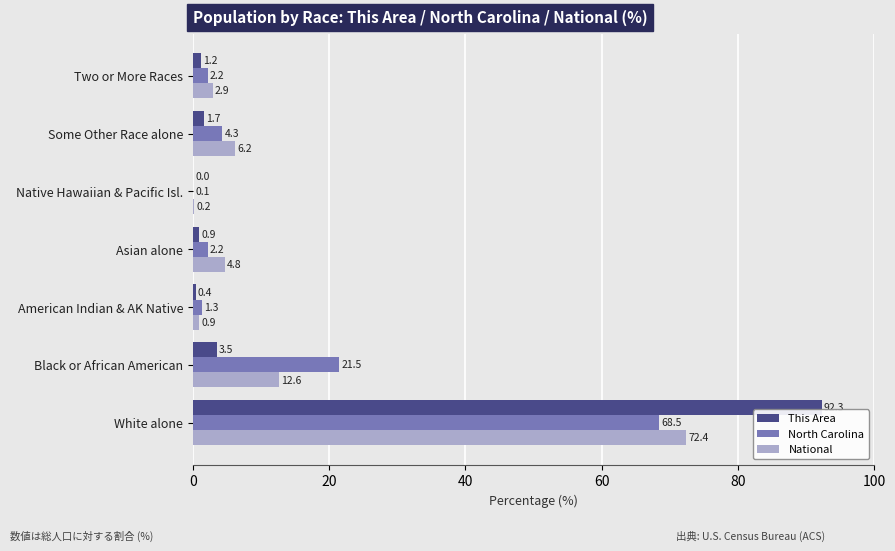

What is the sum of all National values?

100.0